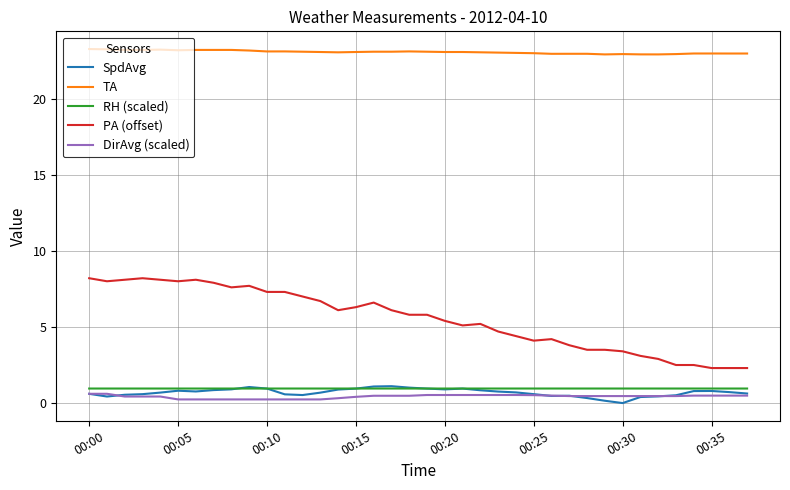

What is the maximum value shown in the chart?

23.3